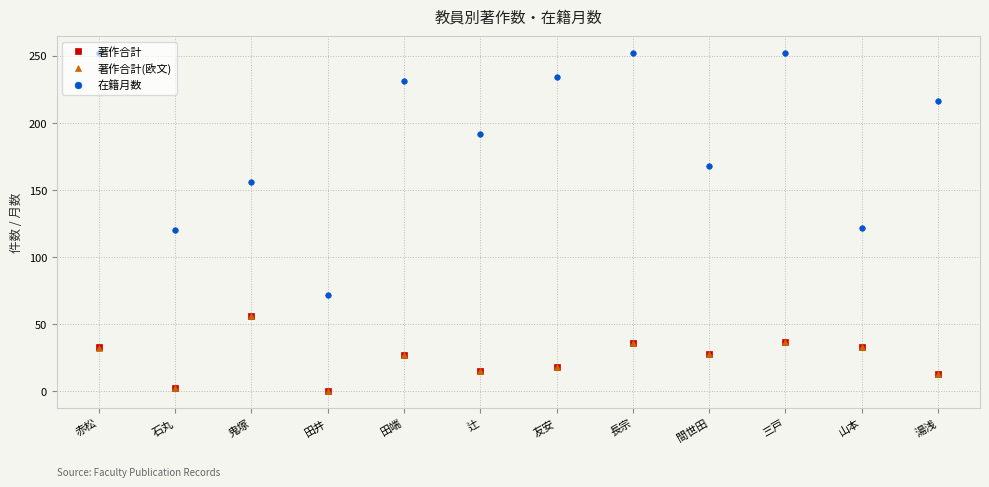

How many values in 著作合計(欧文) are above zero?

11